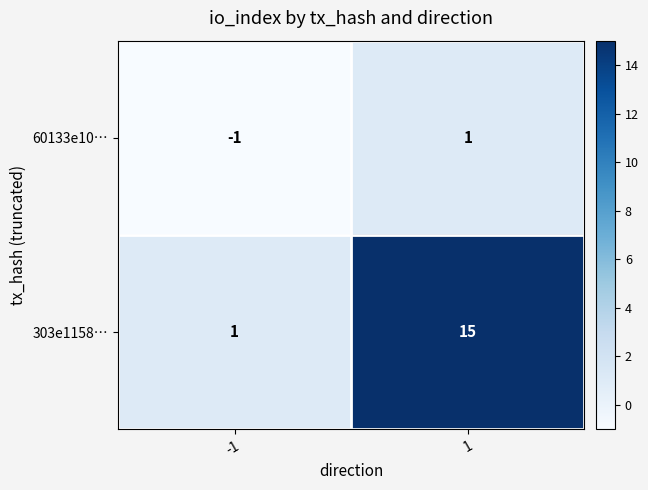

What is the greatest value displayed?

15